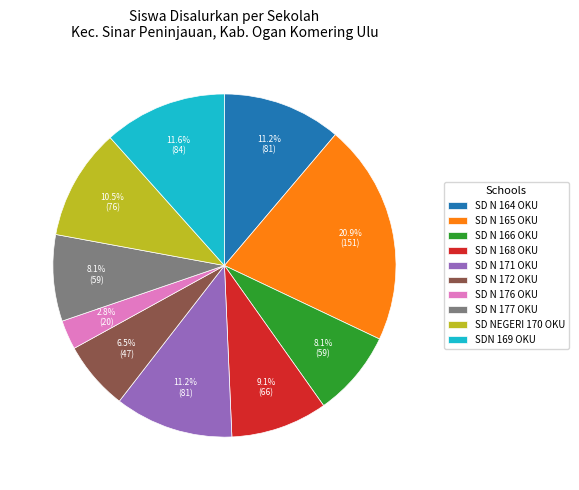

To the nearest percent, what is the difference between the largest and smallest slice percentages?

18%